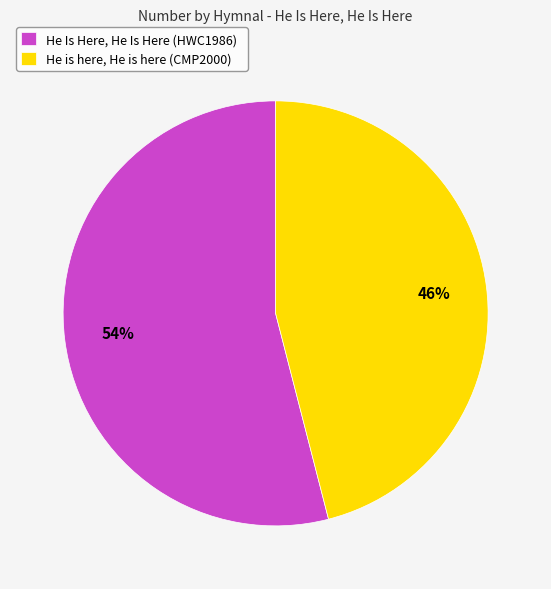

Rank the categories by value from highest to lowest.

He Is Here, He Is Here (HWC1986), He is here, He is here (CMP2000)